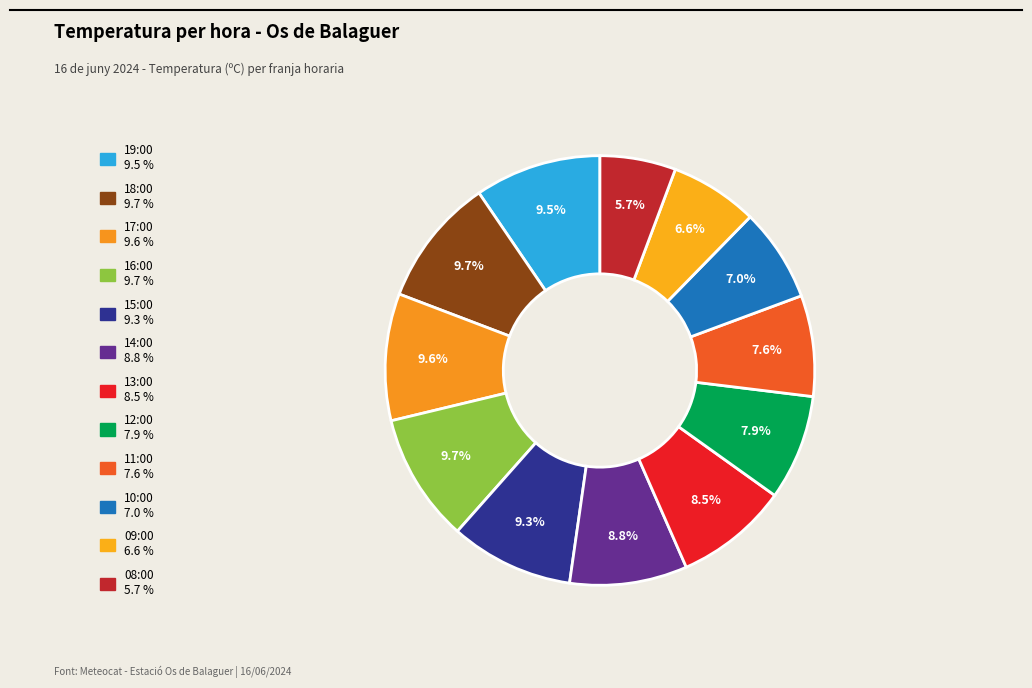

How many segments does this pie chart have?

12